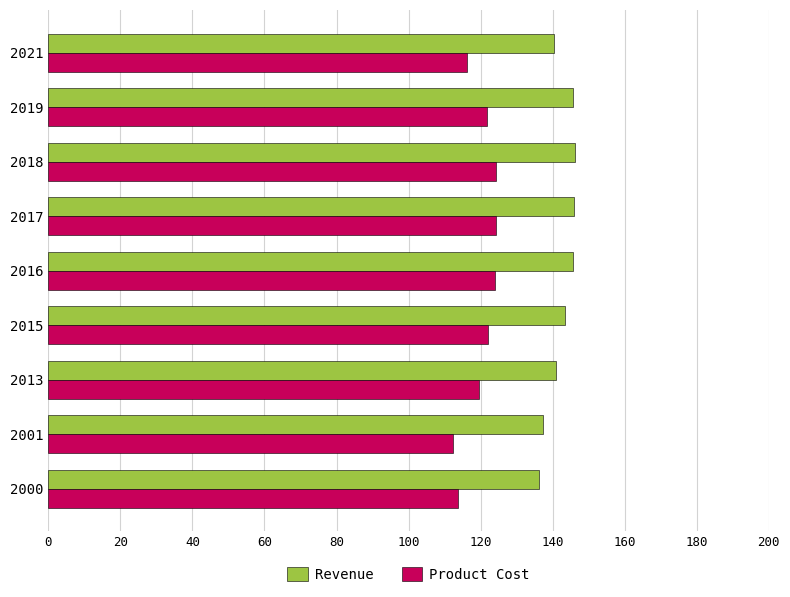

At 2018, list the series in order from largest to smallest.

Revenue, Product Cost